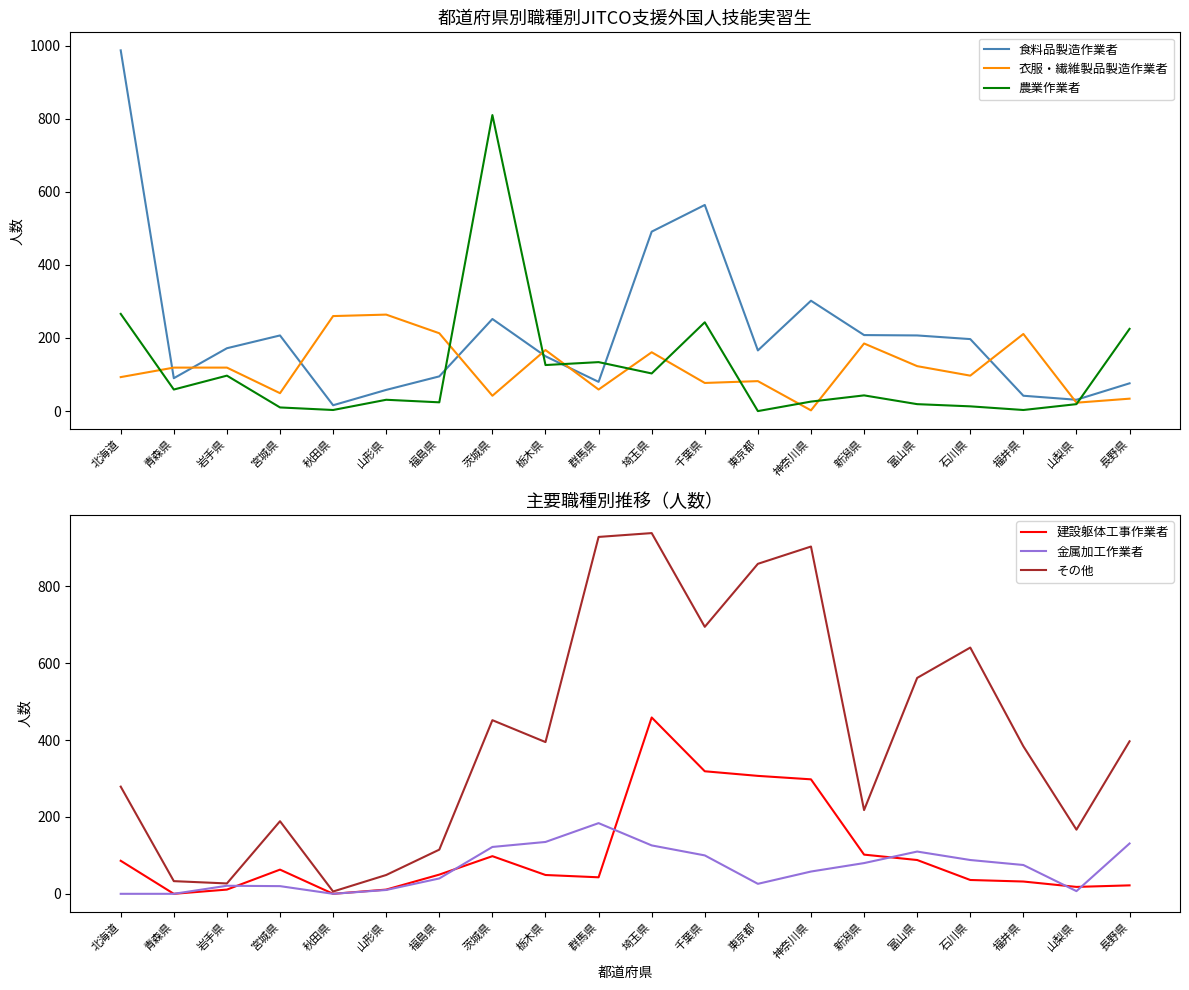

At which label is 建設躯体工事作業者 closest to 229?

神奈川県